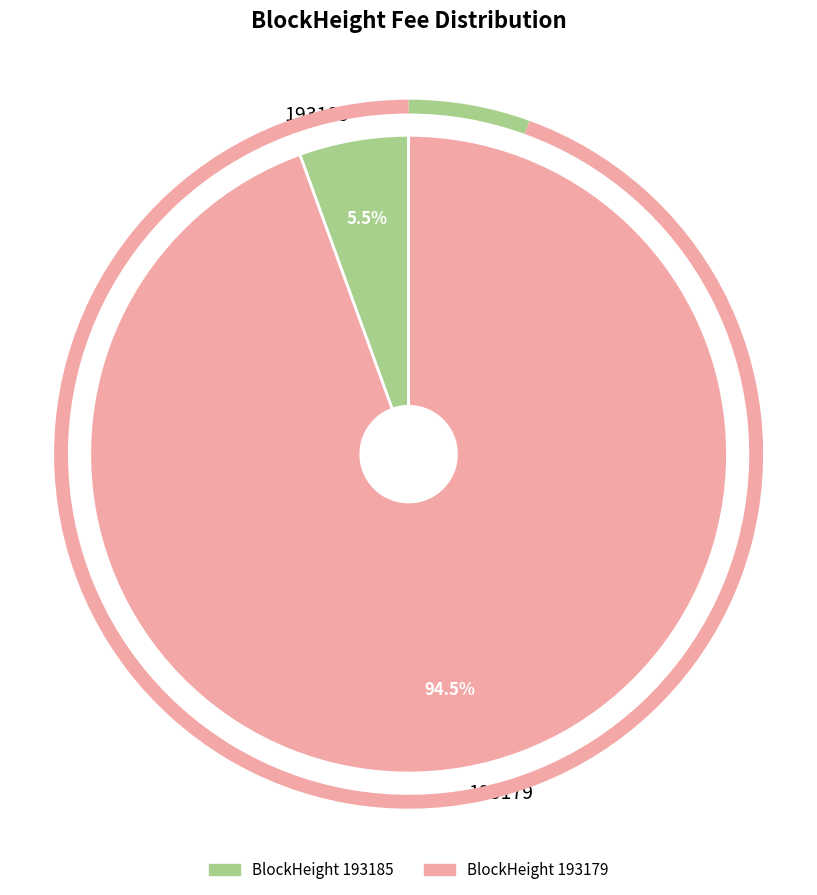

To the nearest percent, what is the average slice percentage?

50%